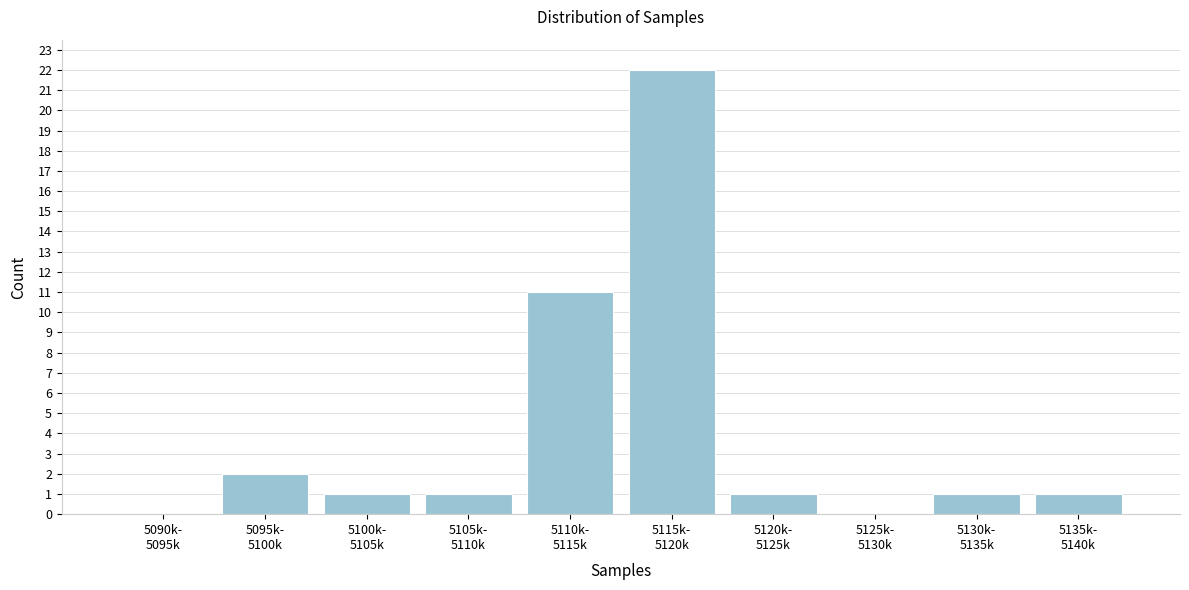

What is the maximum value shown in the chart?

22